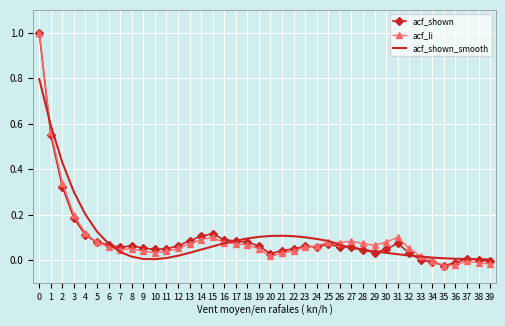

What is the highest value of the acf_shown series?

1.0